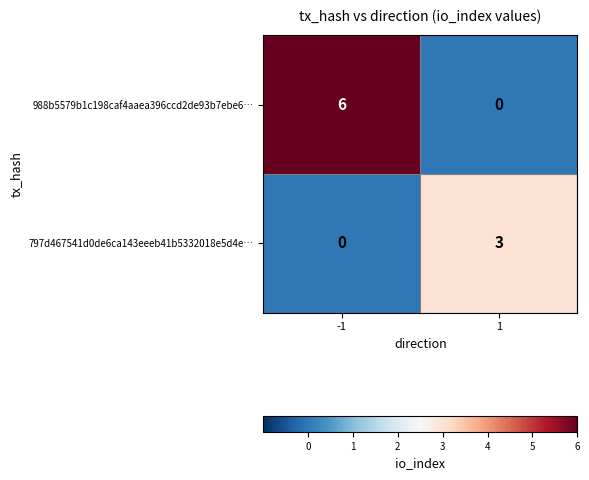

Count the number of categories in the chart.

2